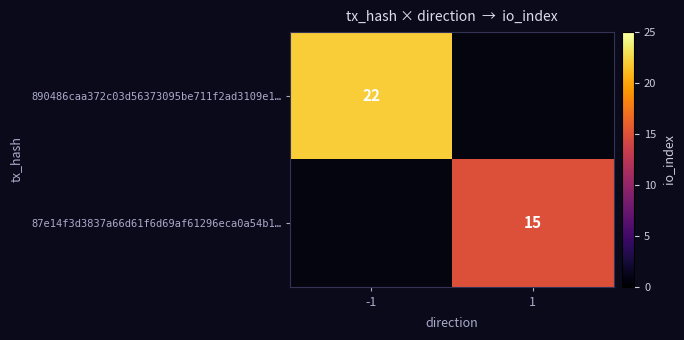

The 890486caa372c03d56373095be711f2ad3109e1… series shows 22 at -1. True or false?

True